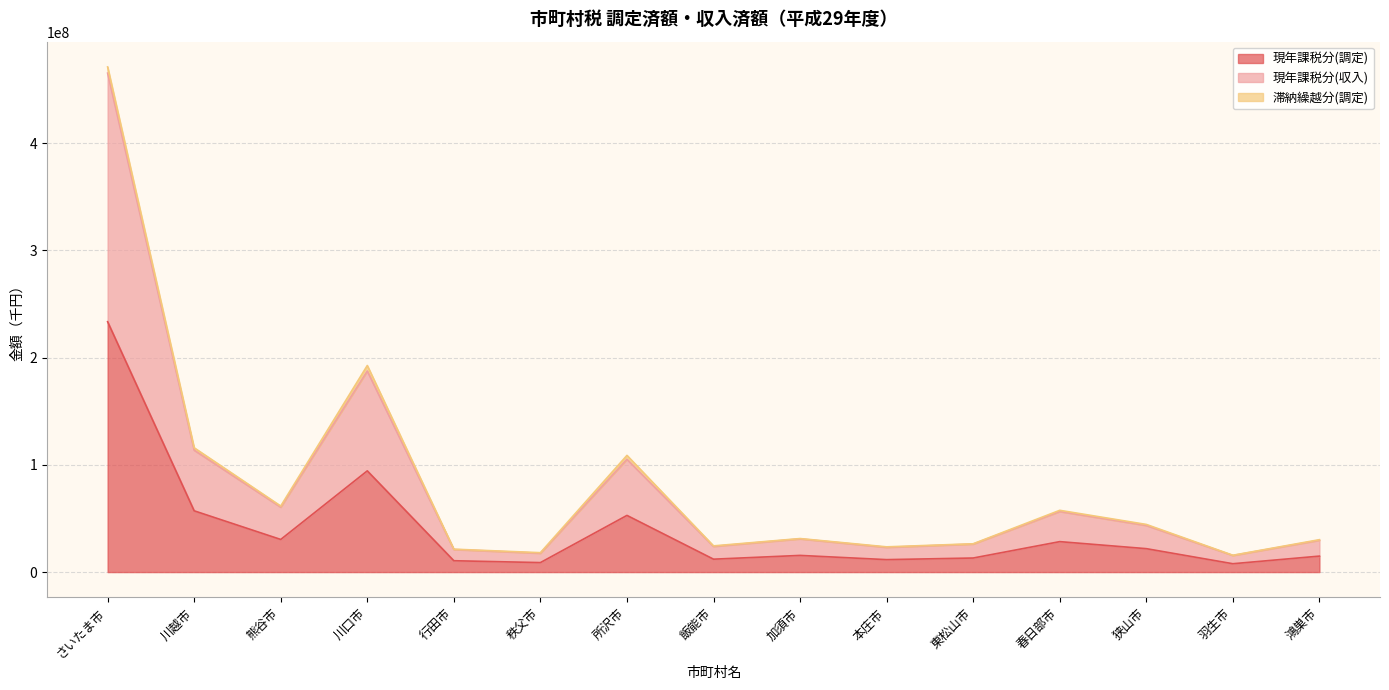

What is the label of the 7th point from the left?

所沢市